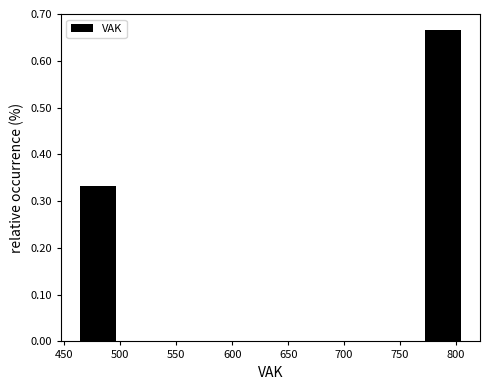

Reading left to right, transcribe this chart: for each bar, give the range it covers on the x-axis and its height. Neither the bar edges nor the heights are printed on the chart, so give them approximately, as read against the axes.

465 to 500: 0.33
500 to 530: 0
530 to 565: 0
565 to 600: 0
600 to 635: 0
635 to 670: 0
670 to 705: 0
705 to 740: 0
740 to 770: 0
770 to 805: 0.67